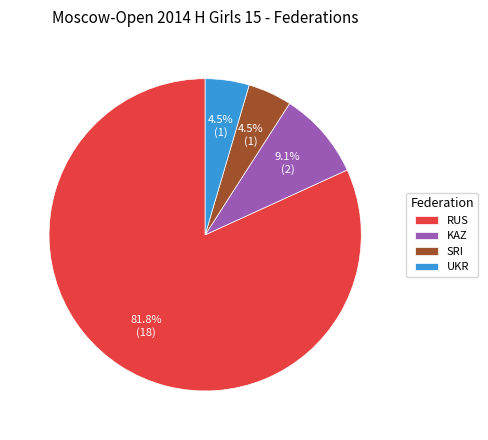

To the nearest percent, what is the difference between the RUS and UKR slice percentages?

77%